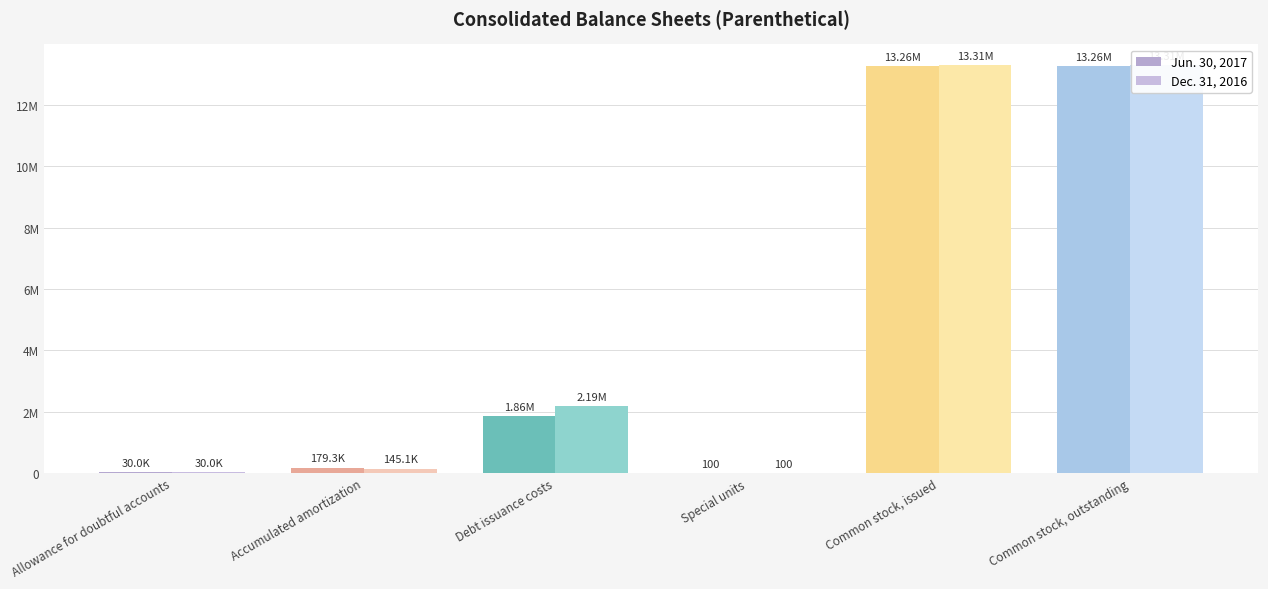

What is the value of the Dec. 31, 2016 bar at the 6th from the left?

13307394